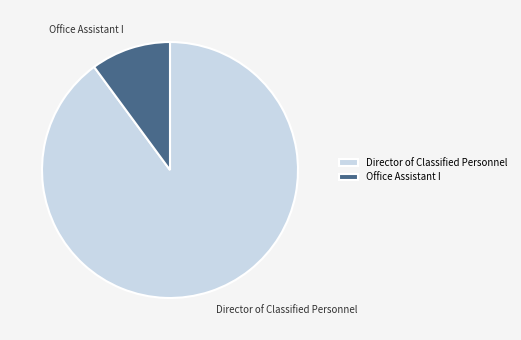

Between Office Assistant I and Director of Classified Personnel, which is larger?

Director of Classified Personnel